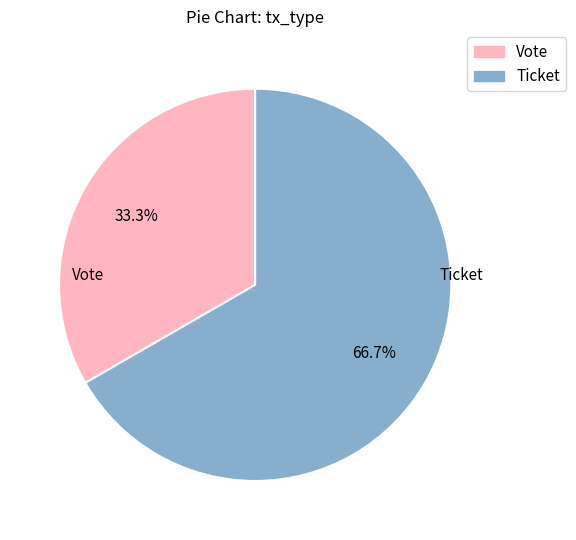

To the nearest percent, what is the average slice percentage?

50%